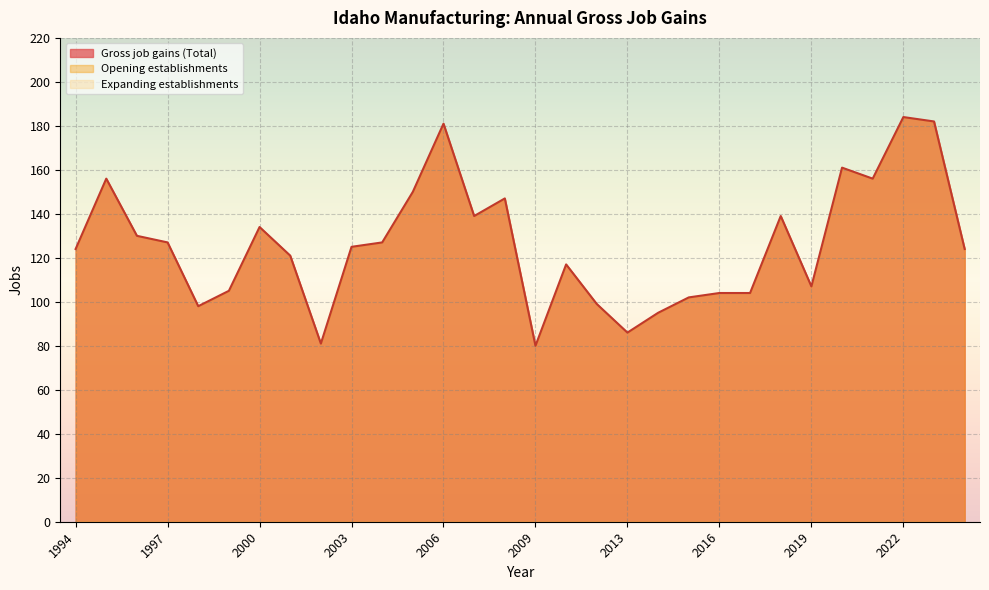

Is it true that Opening establishments equals 56 at 2013?

False